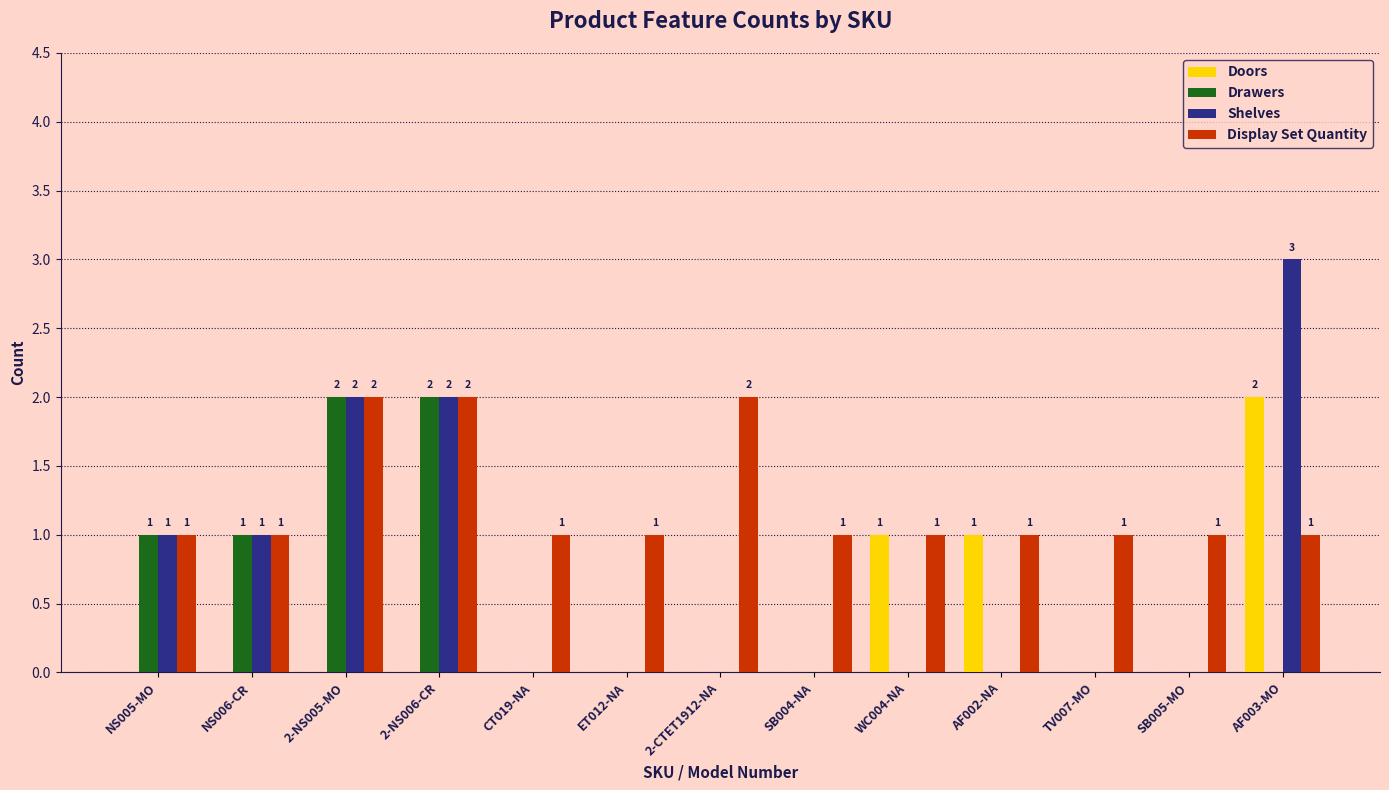

Which series has the largest total across all categories?

Display Set Quantity